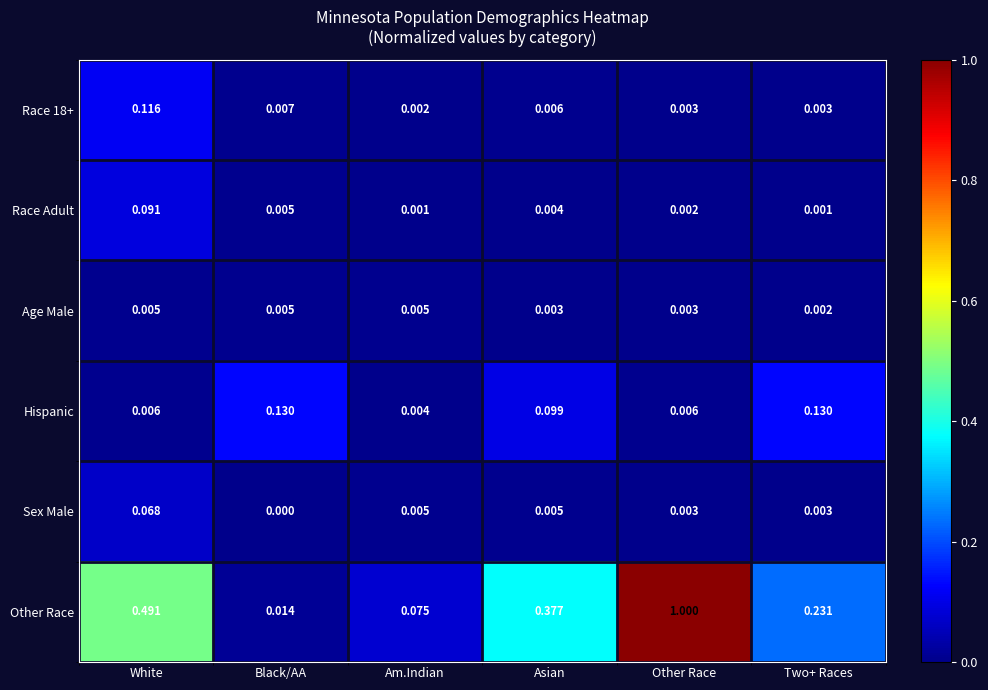

Which series has the widest spread of values?

Other Race